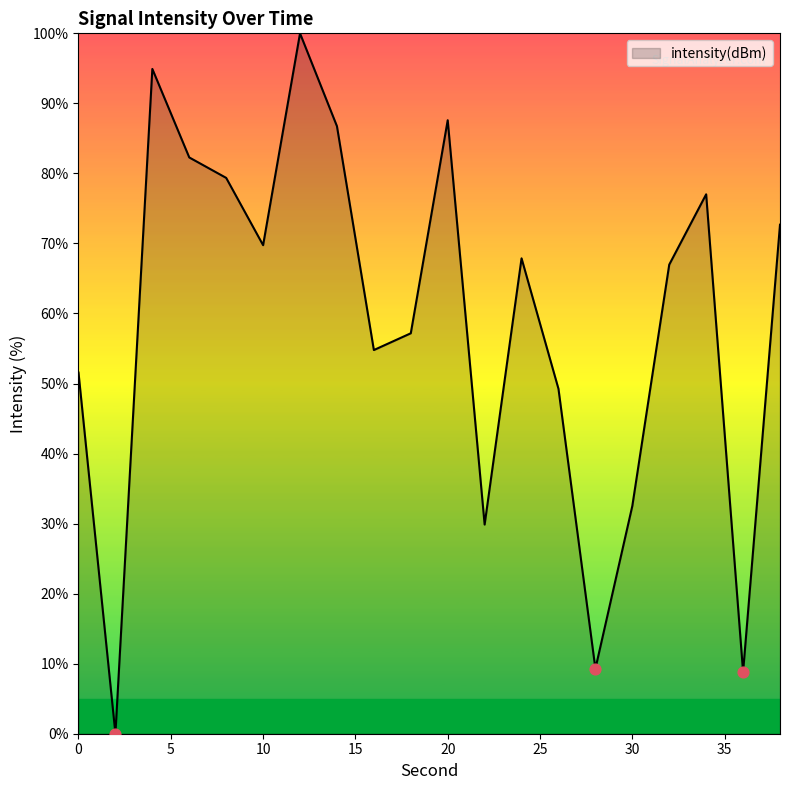

What is the maximum value shown in the chart?

100.0